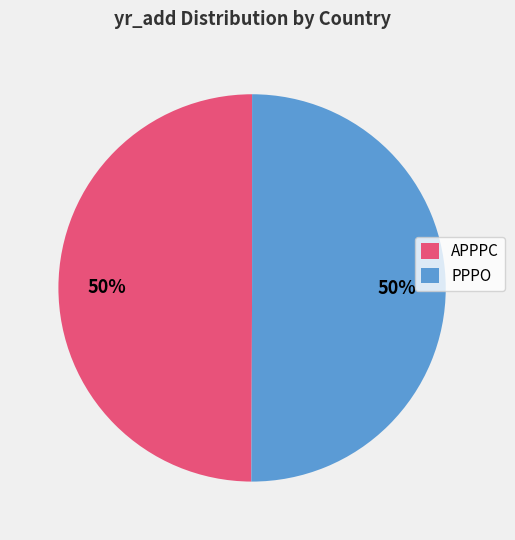

Is it true that PPPO is 42% of the pie?

False